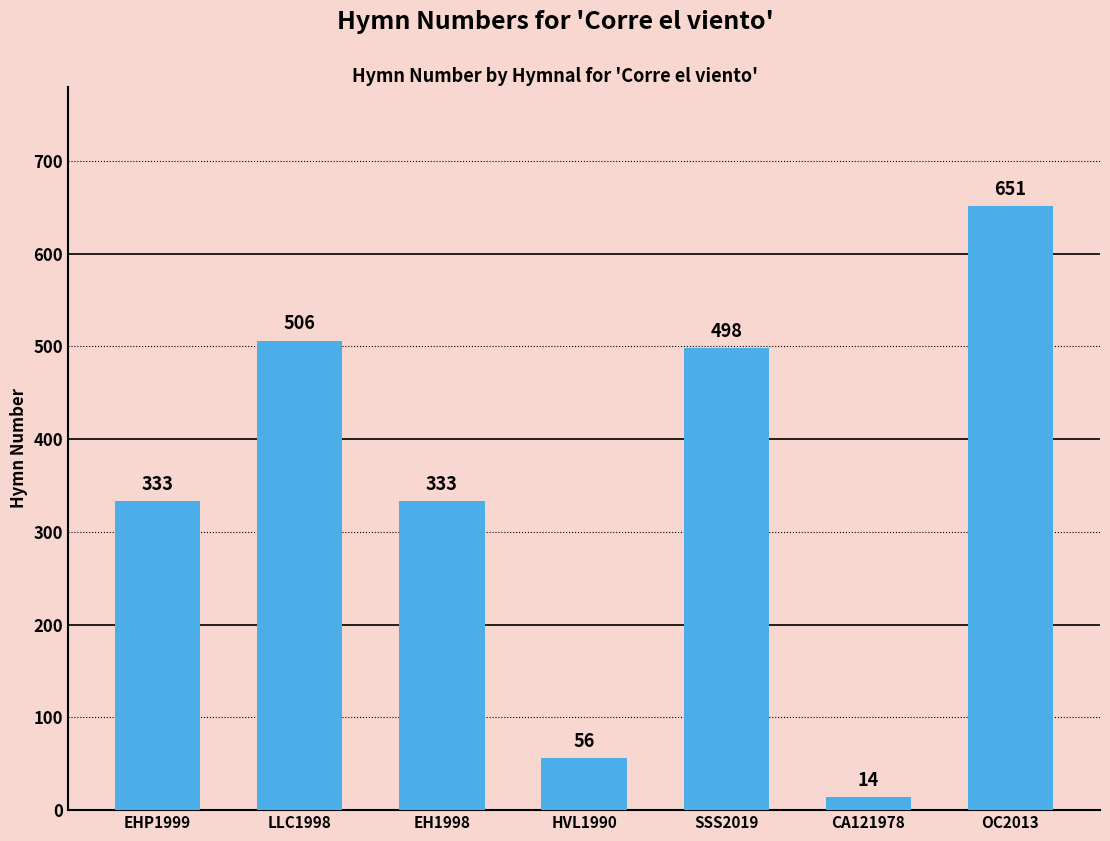

The chart shows a value of 492 at EHP1999. True or false?

False